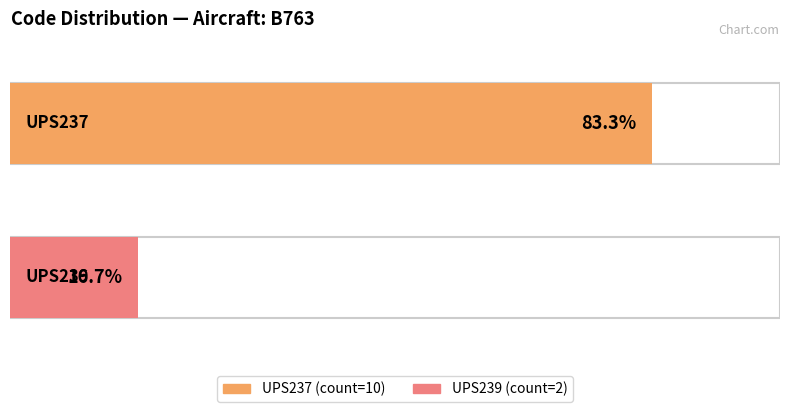

The value at UPS239 is 2. True or false?

True